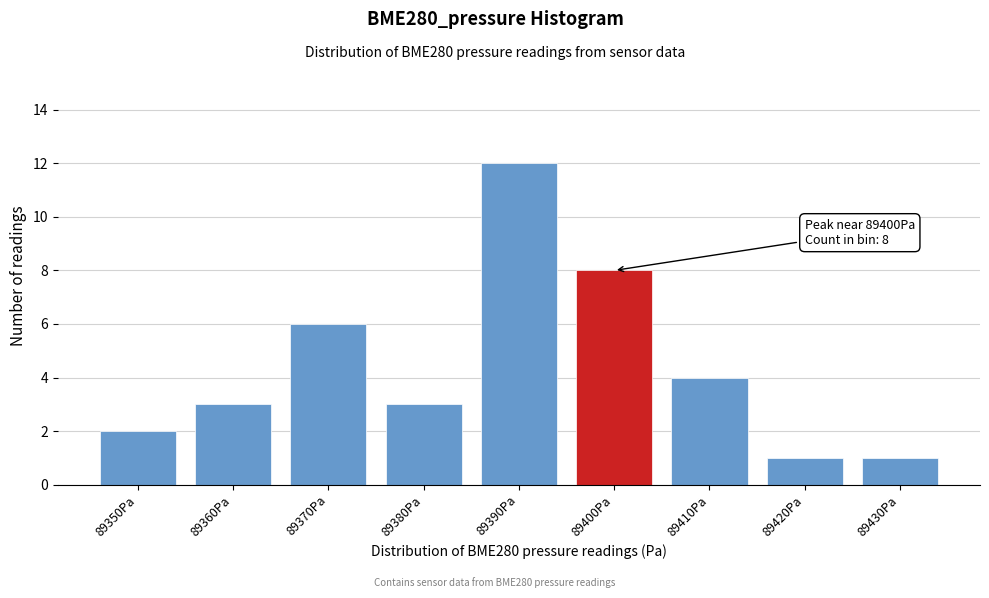

Reading left to right, extract all data points from this chart.

2	3	6	3	12	8	4	1	1